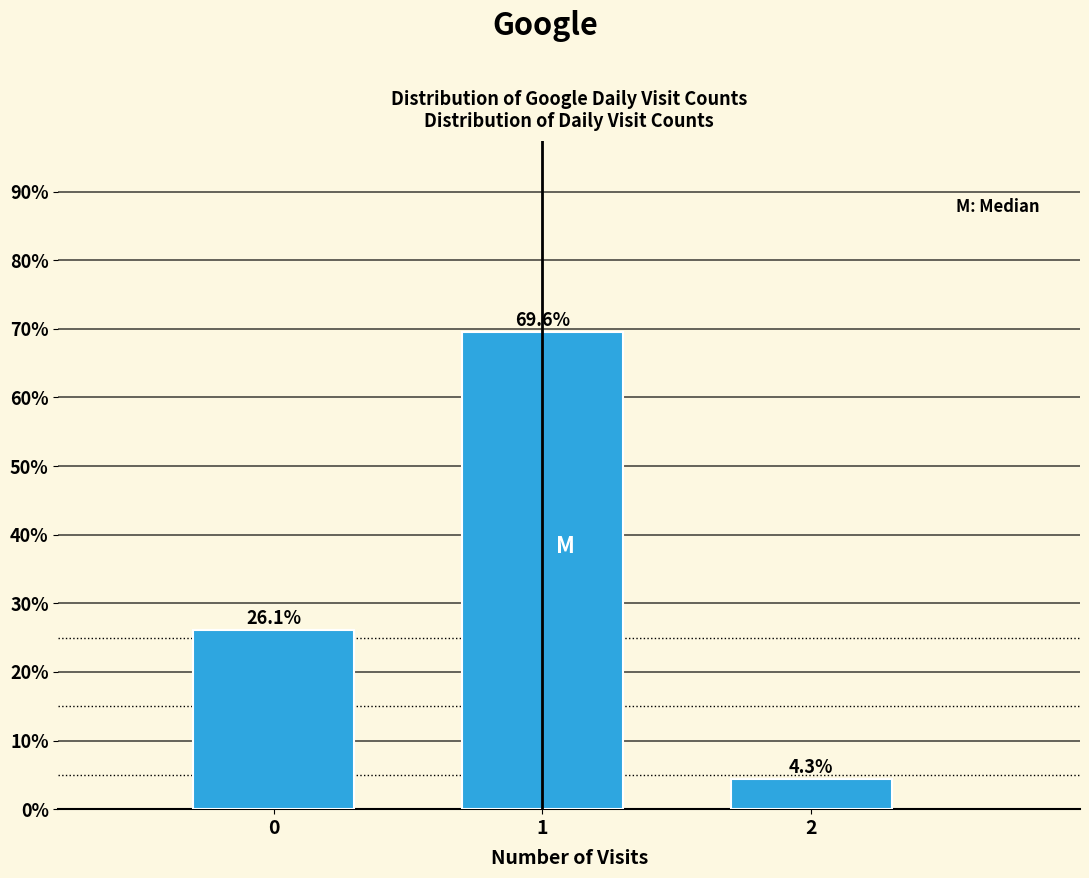

Reading right to left, extract all data points from this chart.

4.3	69.6	26.1